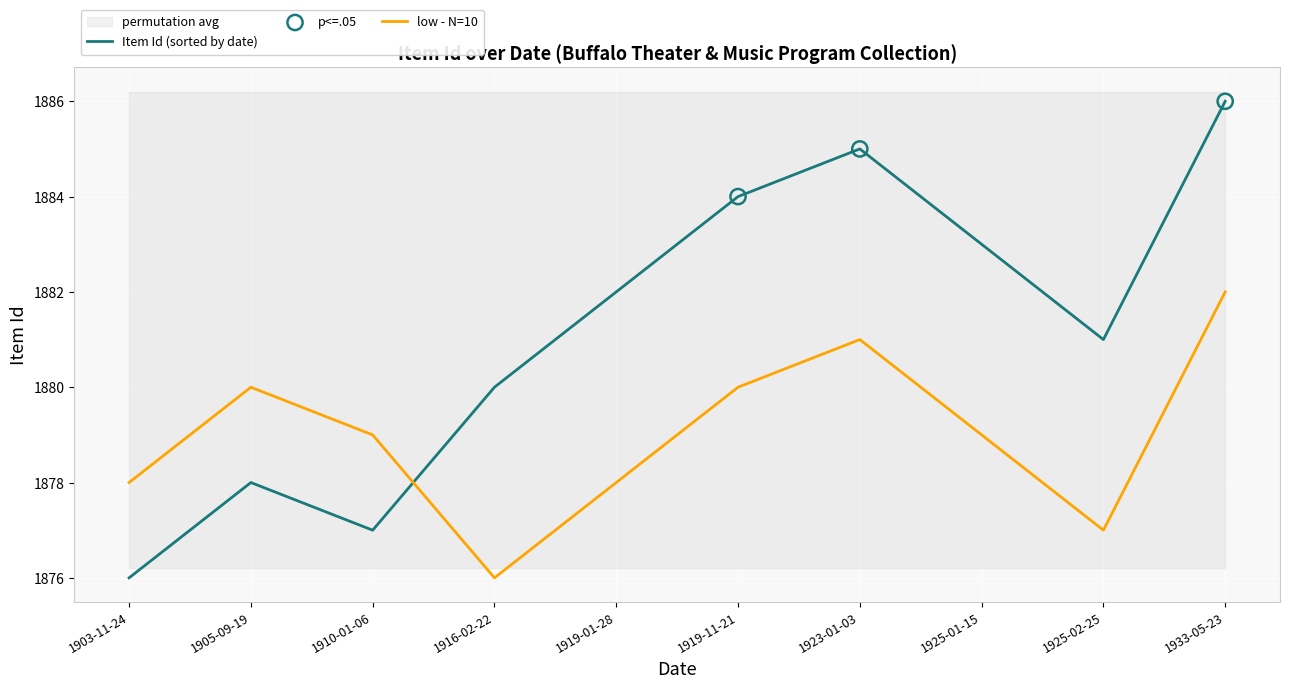

What is the change in value from 1933-05-23 to 1910-01-06?

-9